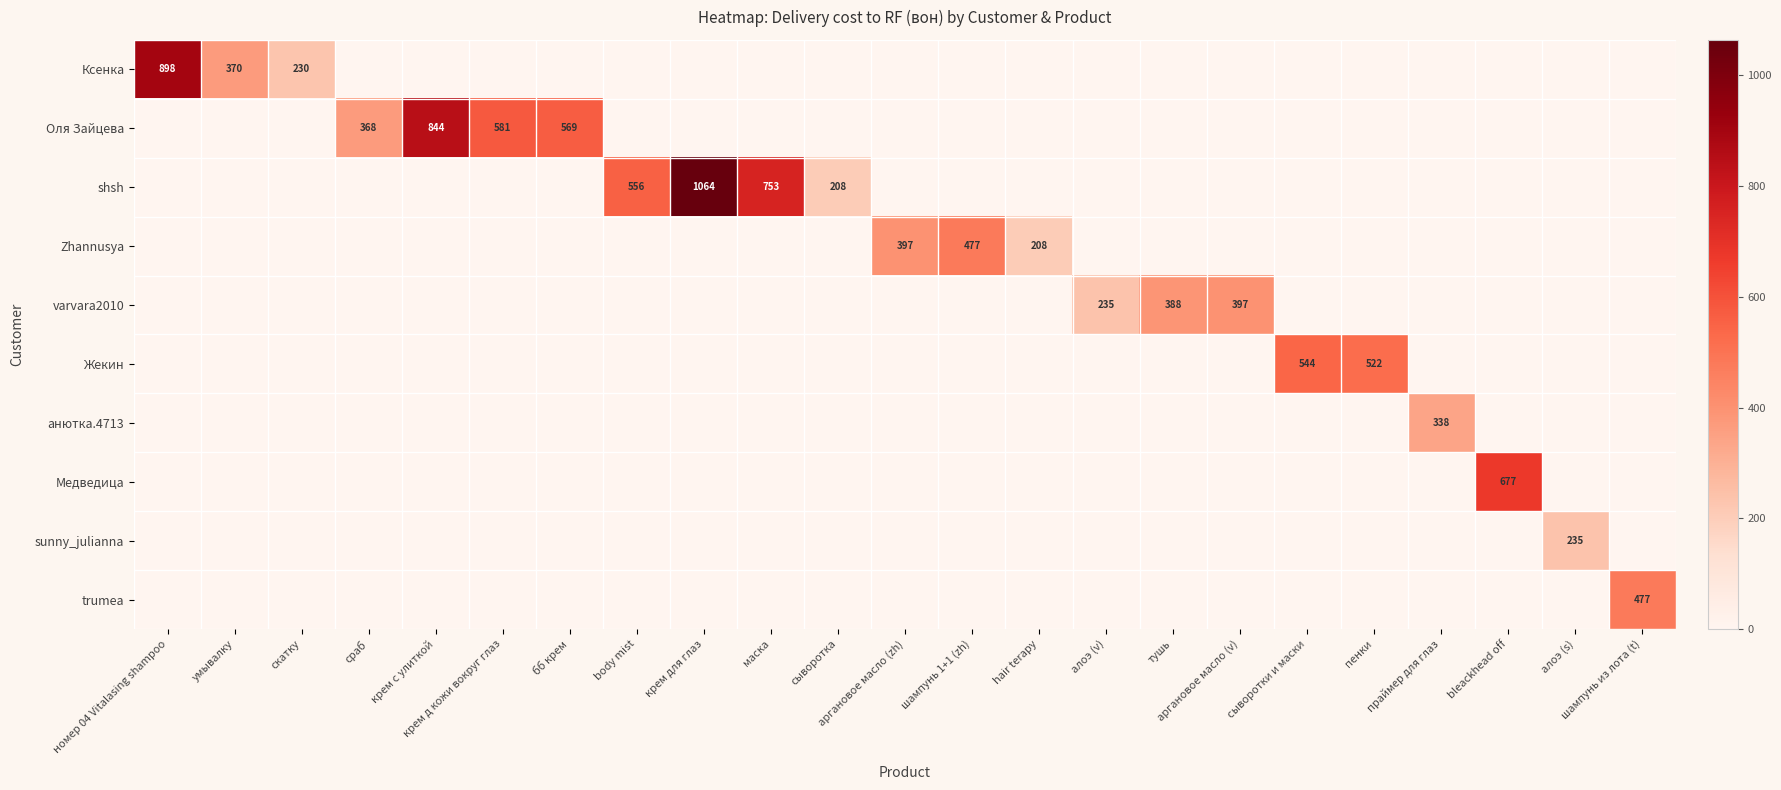

Which series has the largest total across all categories?

shsh